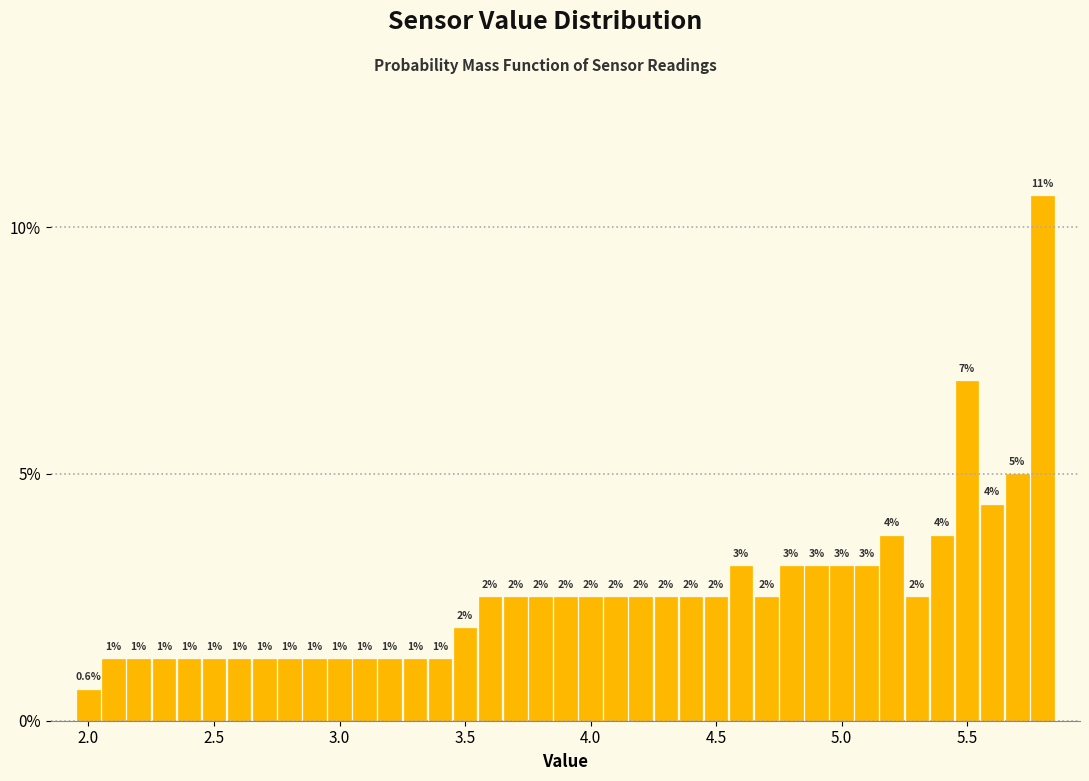

Read against the x-axis, roughly where is the centre of the tallest bar?

5.80